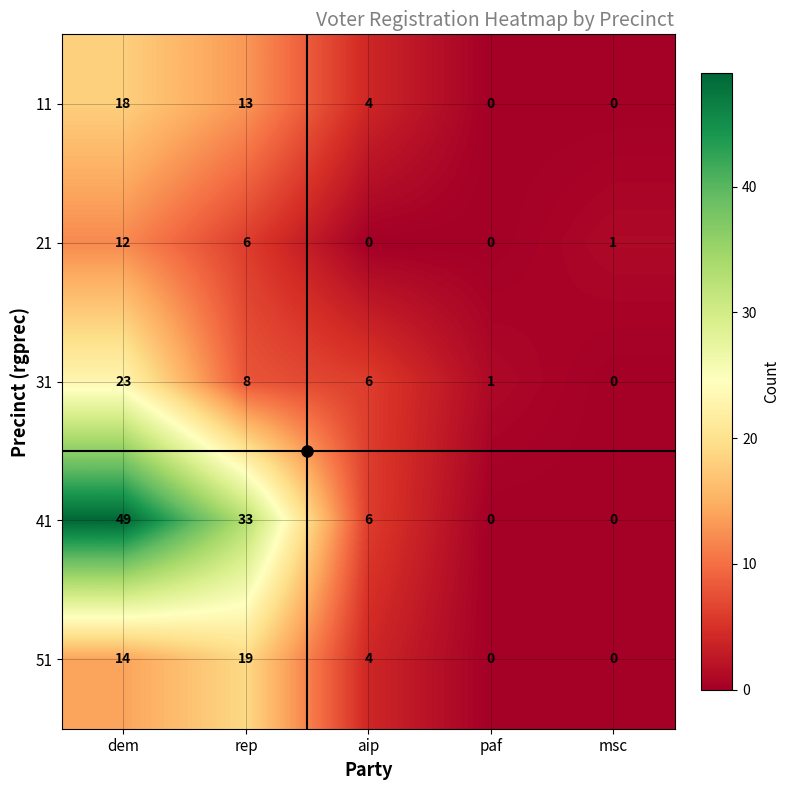

At which category does the chart reach its peak across all series?

dem